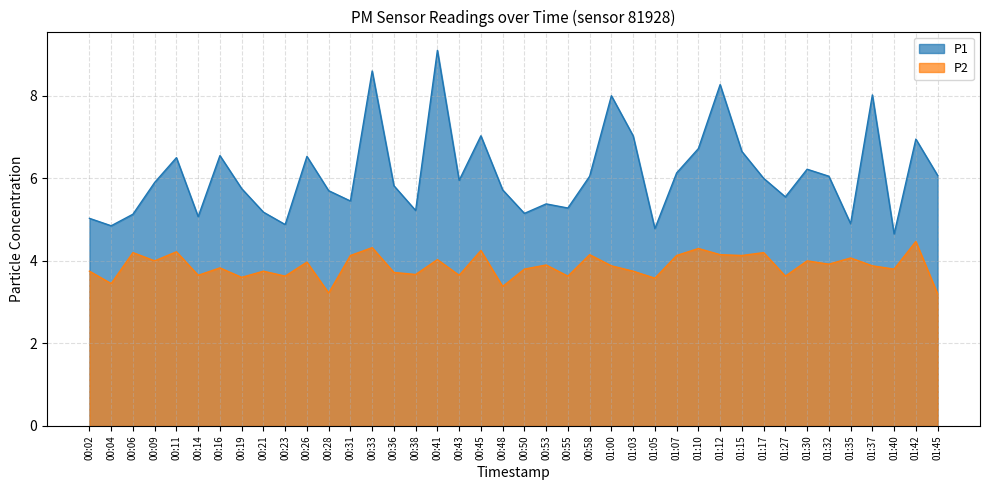

How many distinct data groups are displayed?

2